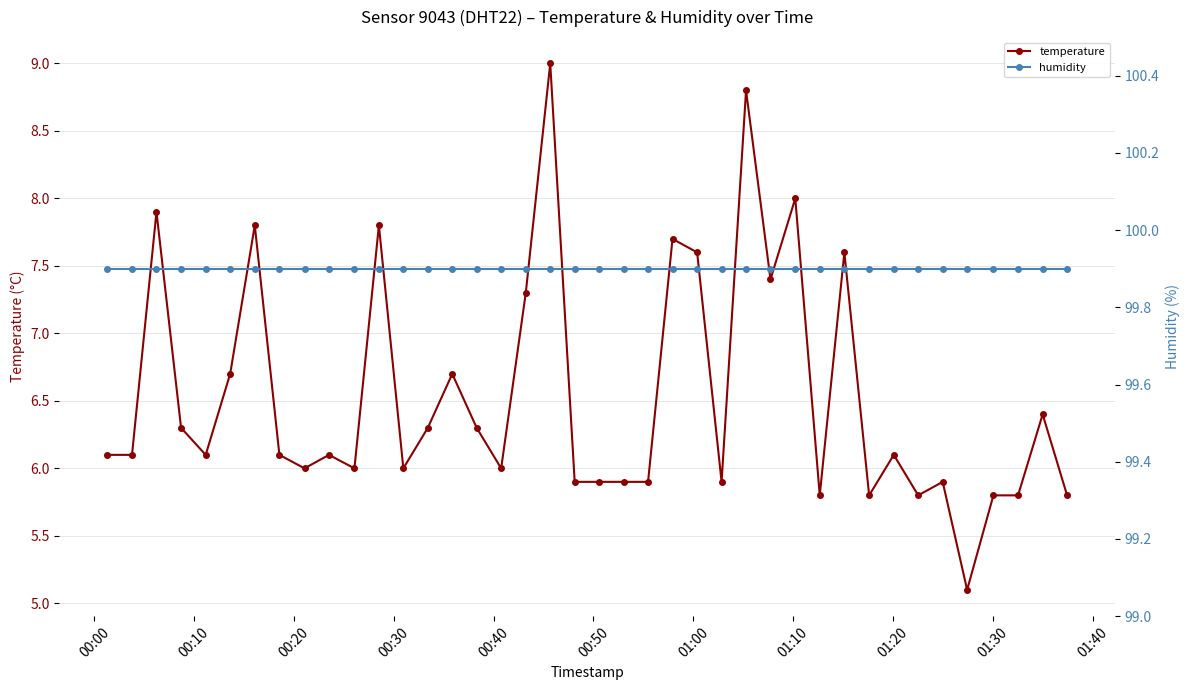

True or false: temperature has more than 1 interior local peaks.

True